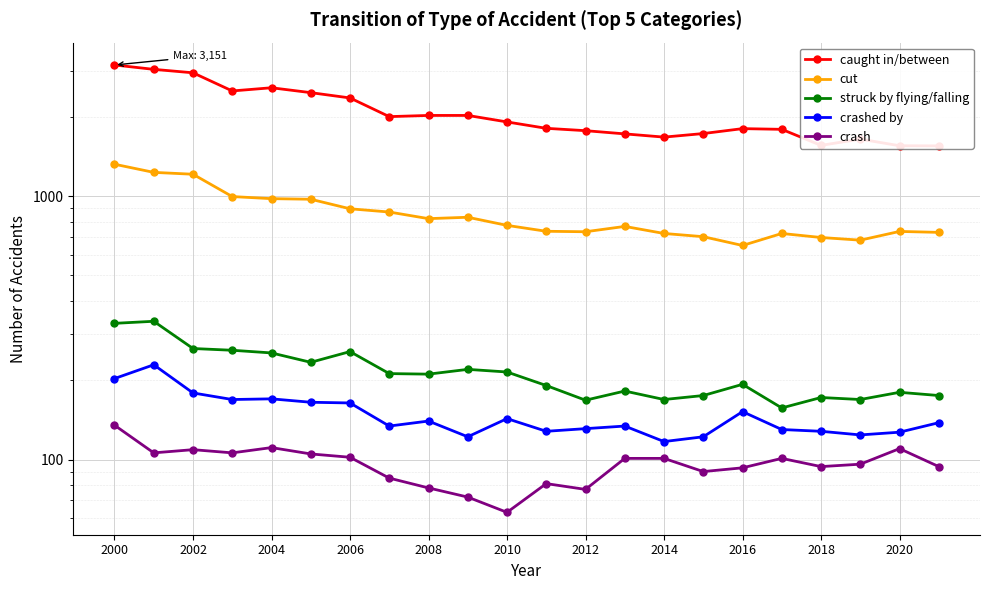

What is the average value of the crash series?

96